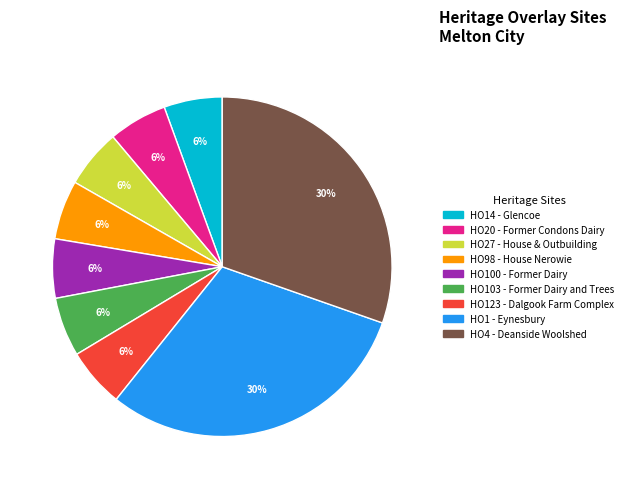

To the nearest percent, what is the average slice percentage?

11%